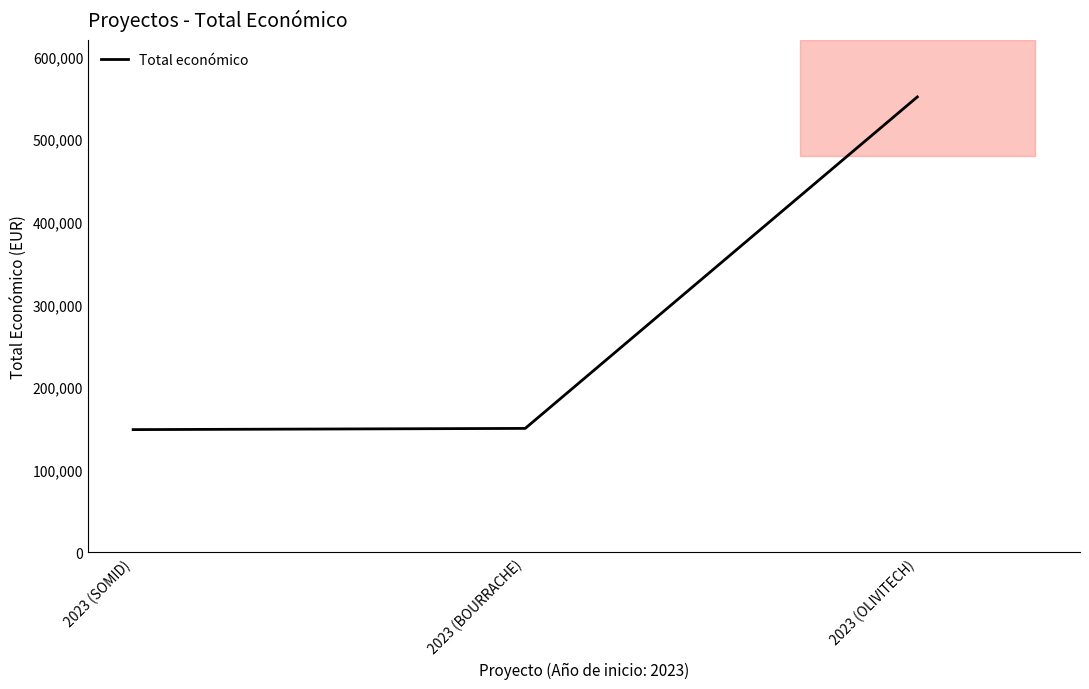

Reading left to right, transcribe all the data shown in this chart.

2023 (SOMID)=148534	2023 (BOURRACHE)=150000	2023 (OLIVITECH)=551196